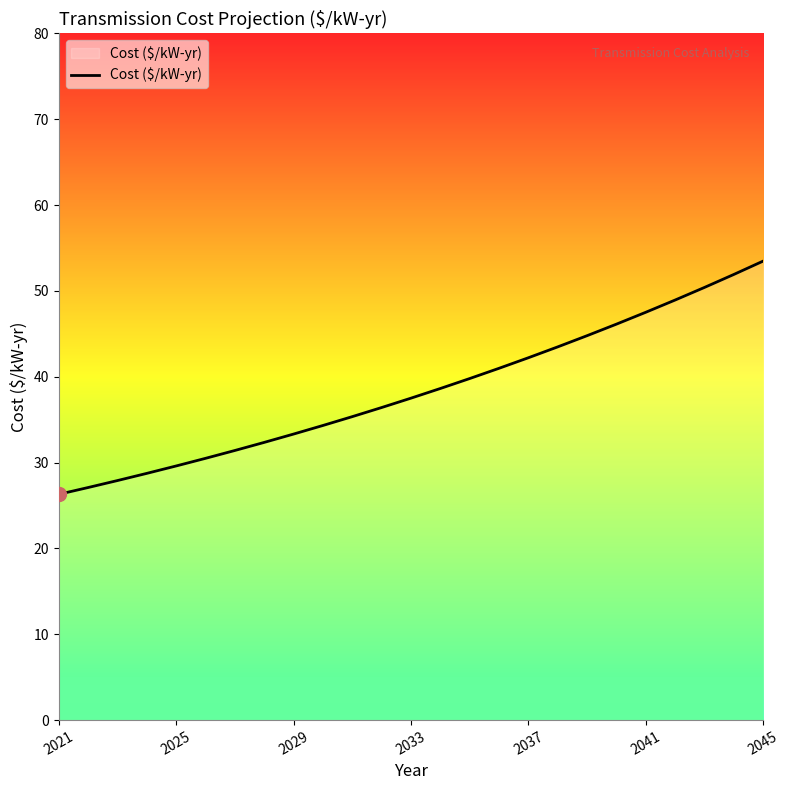

What is the minimum value shown in the chart?

26.3